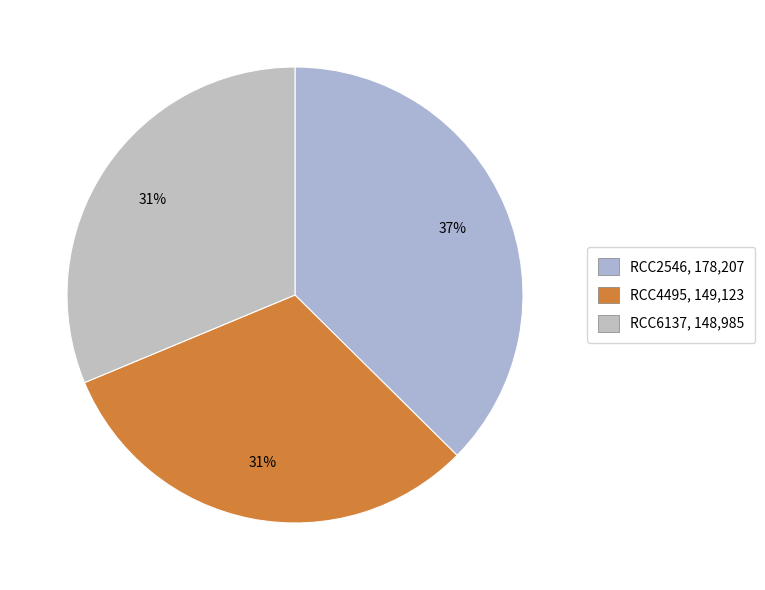

Is it true that RCC4495 is 31% of the pie?

True